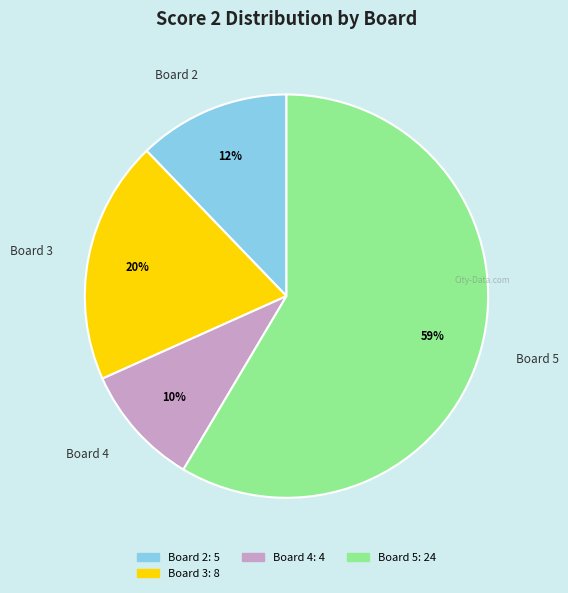

To the nearest percent, what is the average slice percentage?

25%